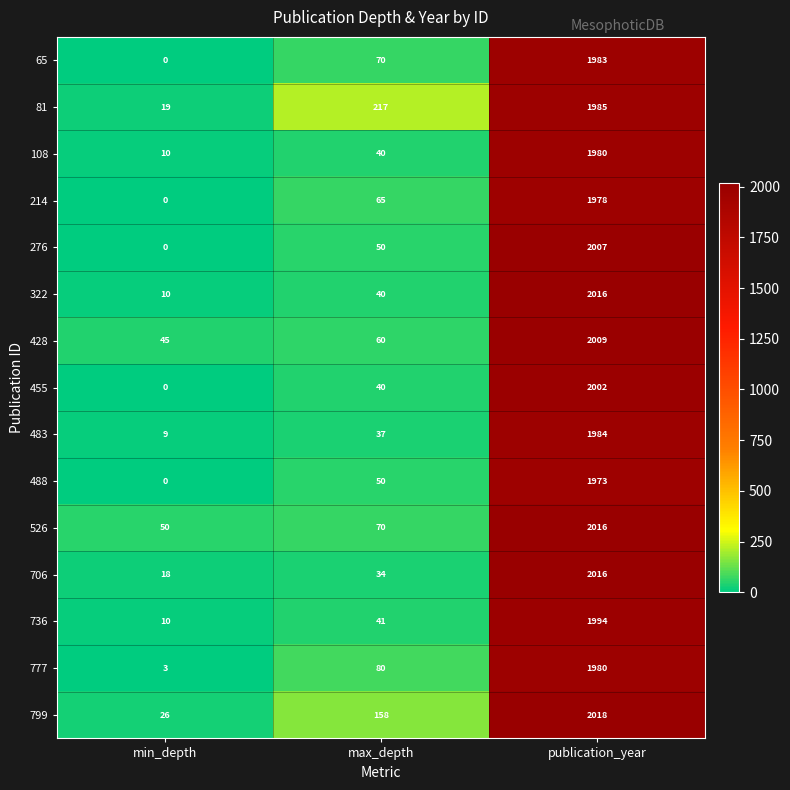

What is the difference between the 322 values at min_depth and max_depth?

30